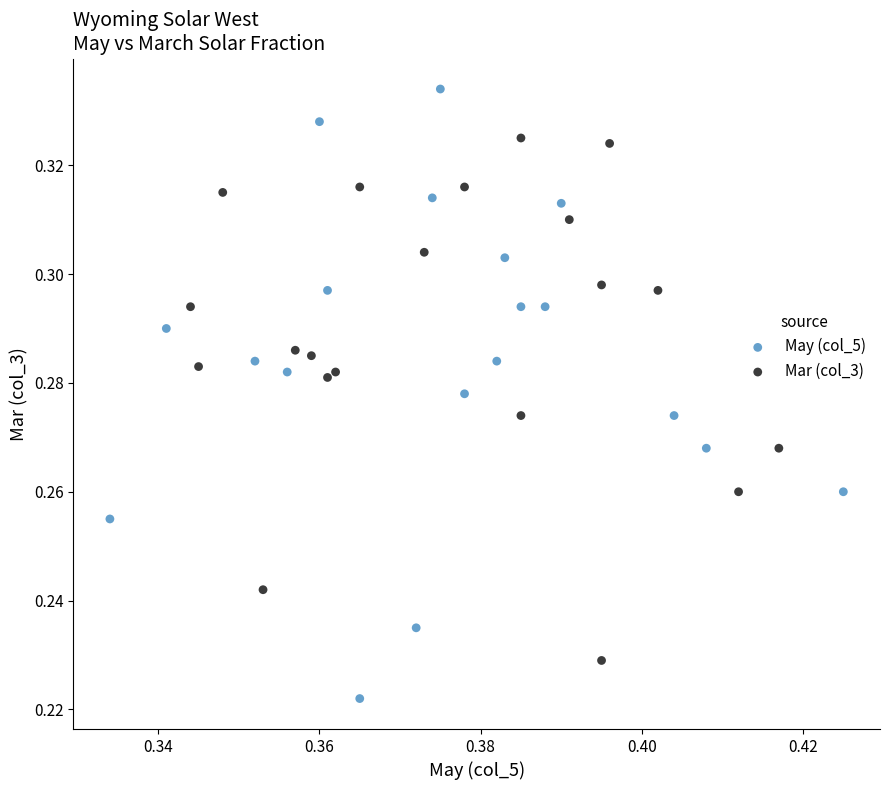

Which series contains the highest Y value?

May (col_5)